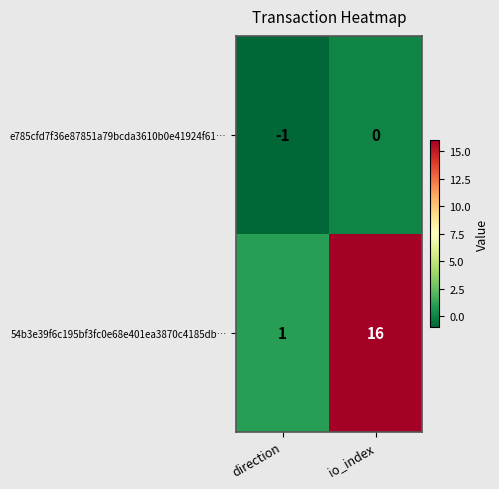

What is the sum of the 54b3e39f6c195bf3fc0e68e401ea3870c4185db… values at direction and io_index?

17